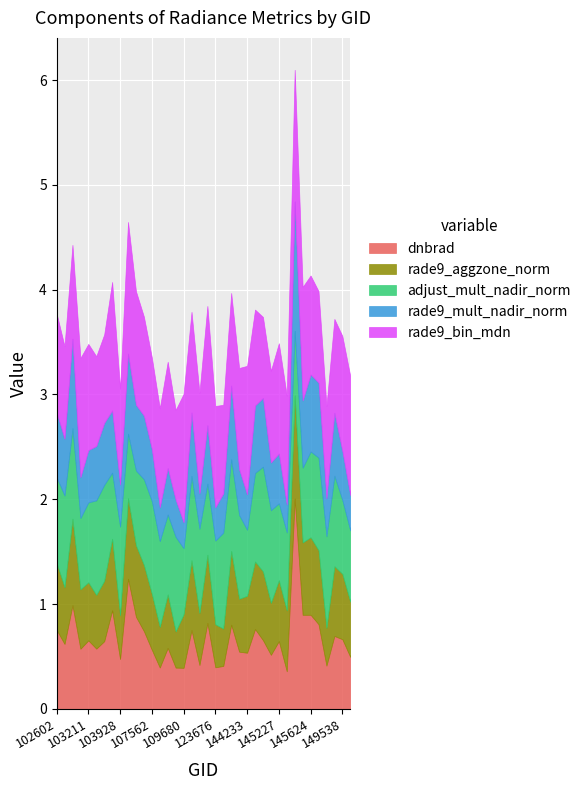

Reading left to right, extract all data points from this chart.

dnbrad: 0.8	0.6	1.0	0.6	0.7	0.6	0.6	0.9	0.5	1.2	0.9	0.7	0.6	0.4	0.6	0.4	0.4	0.8	0.4	0.8	0.4	0.4	0.8	0.5	0.5	0.8	0.7	0.5	0.6	0.4	2.0	0.9	0.9	0.8	0.4	0.7	0.7	0.5
rade9_aggzone_norm: 0.6	0.5	0.8	0.6	0.6	0.5	0.6	0.7	0.4	0.8	0.7	0.6	0.5	0.4	0.5	0.3	0.5	0.7	0.5	0.7	0.4	0.4	0.7	0.5	0.5	0.6	0.7	0.5	0.6	0.6	1.0	0.7	0.7	0.7	0.4	0.7	0.6	0.5
adjust_mult_nadir_norm: 0.8	0.9	0.9	0.7	0.8	0.9	0.9	0.6	0.8	0.6	0.7	0.8	0.9	0.8	0.8	0.9	0.6	0.8	0.8	0.7	0.8	0.9	0.9	0.8	0.6	0.8	1.0	0.9	0.7	0.7	0.6	0.7	0.8	0.9	0.9	0.9	0.7	0.7
rade9_mult_nadir_norm: 0.6	0.5	0.9	0.4	0.5	0.5	0.6	0.6	0.4	0.8	0.6	0.6	0.5	0.3	0.4	0.4	0.2	0.6	0.3	0.6	0.3	0.4	0.7	0.4	0.3	0.6	0.7	0.5	0.5	0.3	1.2	0.6	0.7	0.7	0.4	0.6	0.5	0.3
rade9_bin_mdn: 0.9	0.9	0.9	1.1	1.0	0.9	0.8	1.2	0.9	1.3	1.1	0.9	0.9	0.9	1.0	0.9	1.2	1.0	1.0	1.1	1.0	0.8	0.9	1.0	1.2	0.9	0.8	0.9	1.1	1.0	1.3	1.1	0.9	0.9	0.9	0.9	1.1	1.1